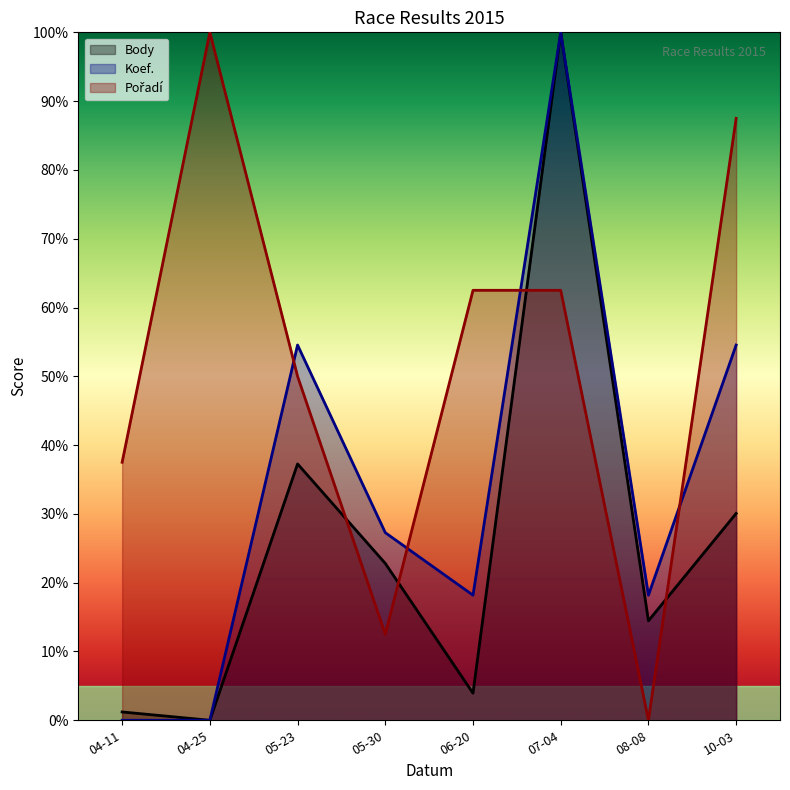

True or false: Body has a value of 25.7 at 05-23.

False